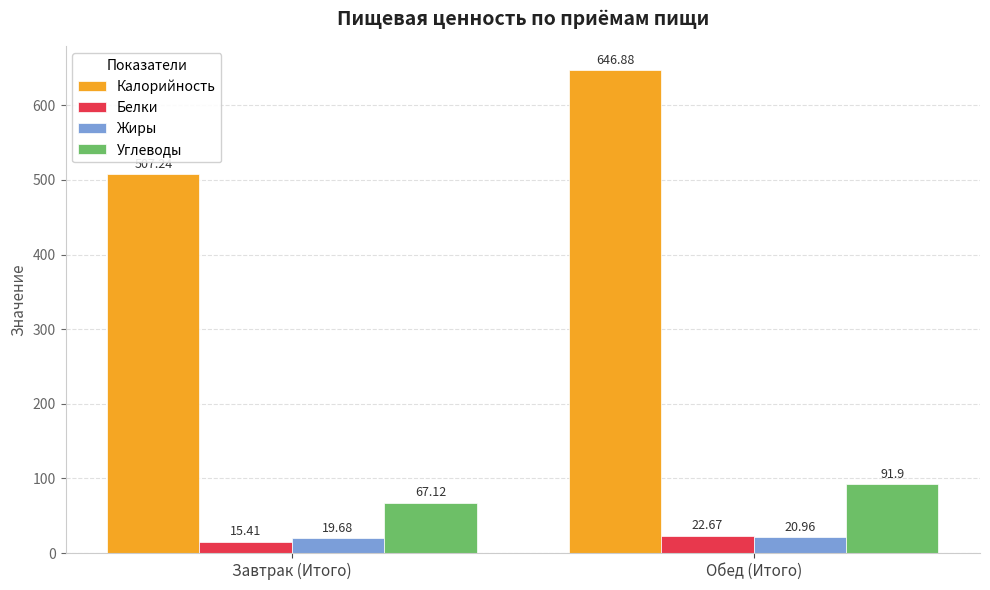

What is the average value of the Углеводы series?

79.5